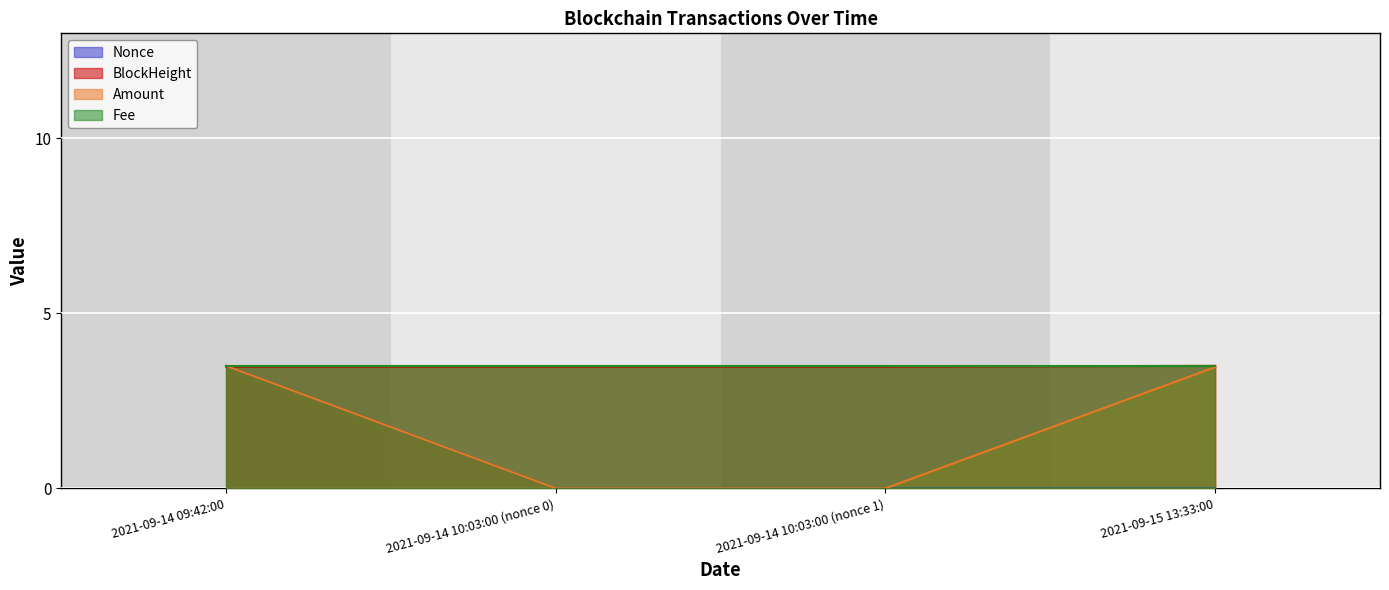

Which category has the lowest value in the Nonce series?

2021-09-14 10:03:00 (nonce 0)